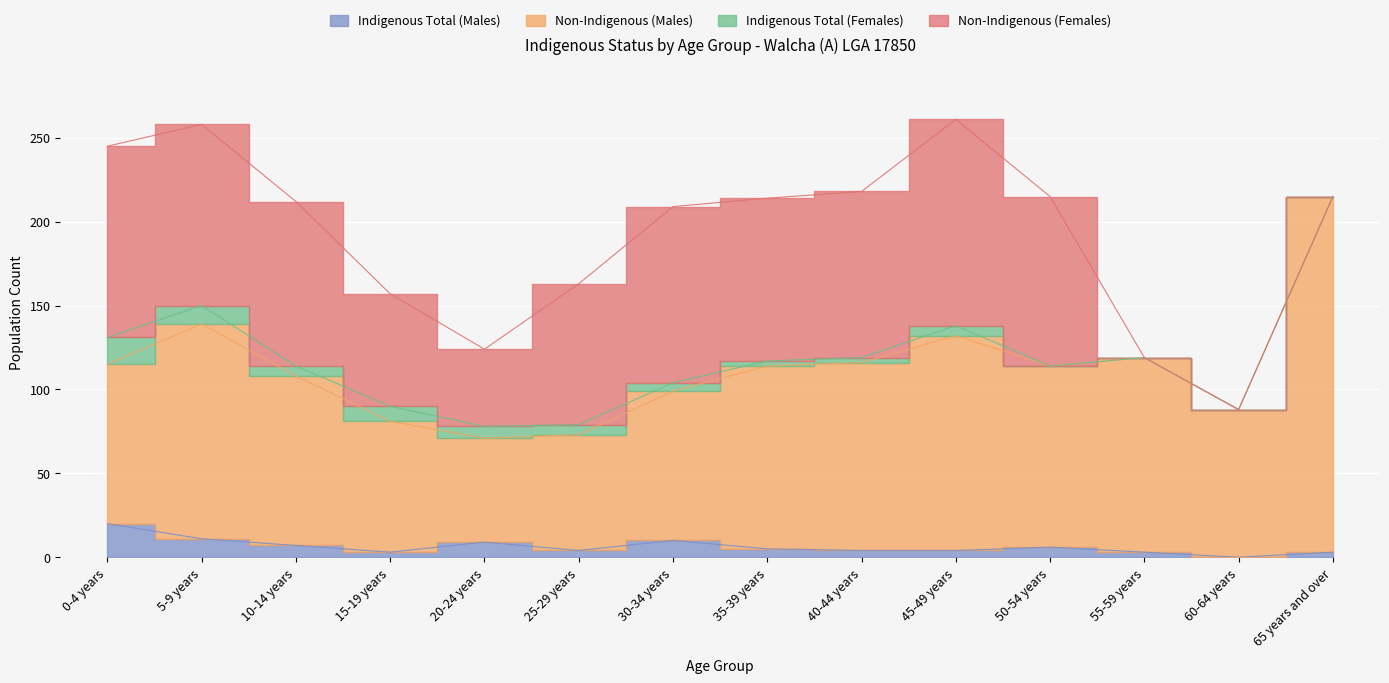

How many interior local peaks does the Non-Indigenous (Males) series have?

3